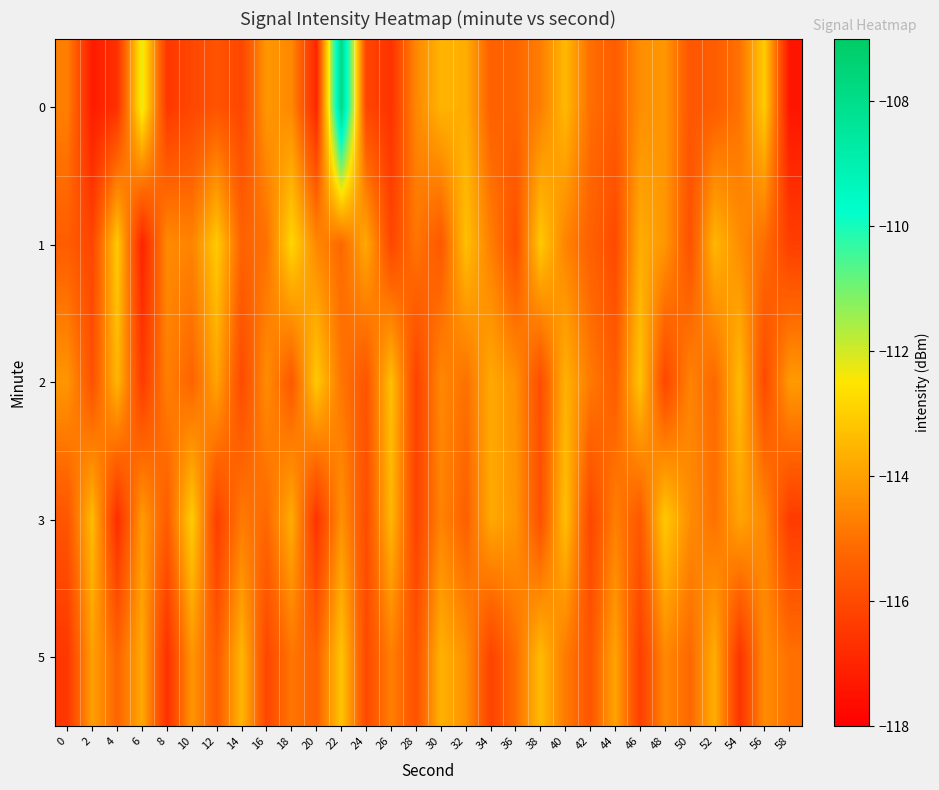

Which has a higher value, 52 or 30?

30